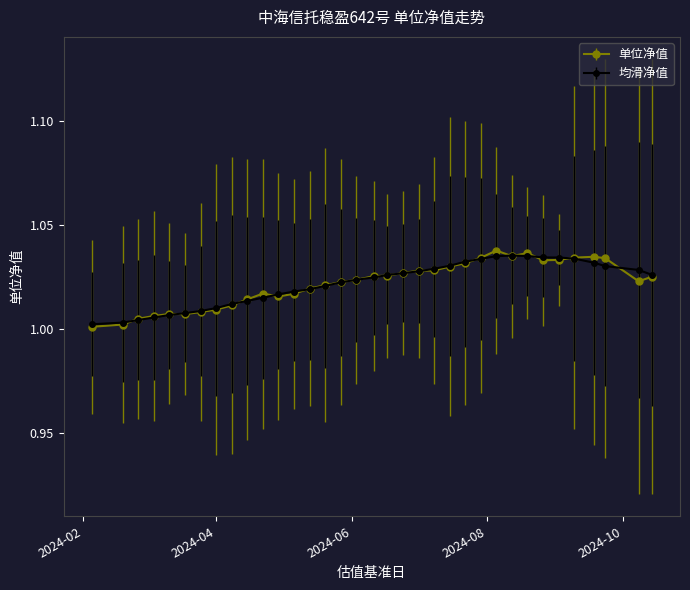

Which series has the largest range (max minus min)?

单位净值